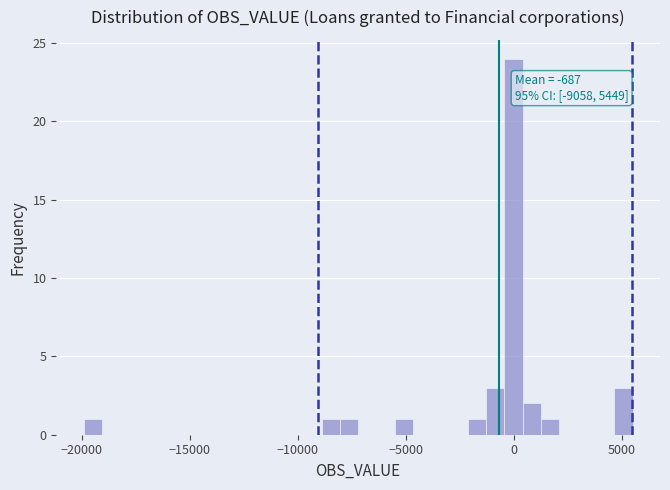

Read against the x-axis, roughly where is the centre of the tallest bar?

0